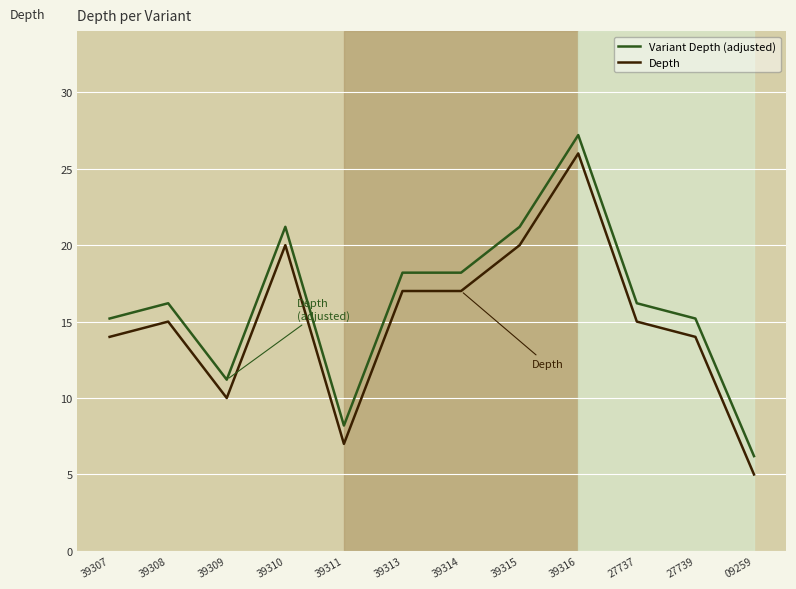

True or false: Depth has a value of 22.7 at 39314.

False